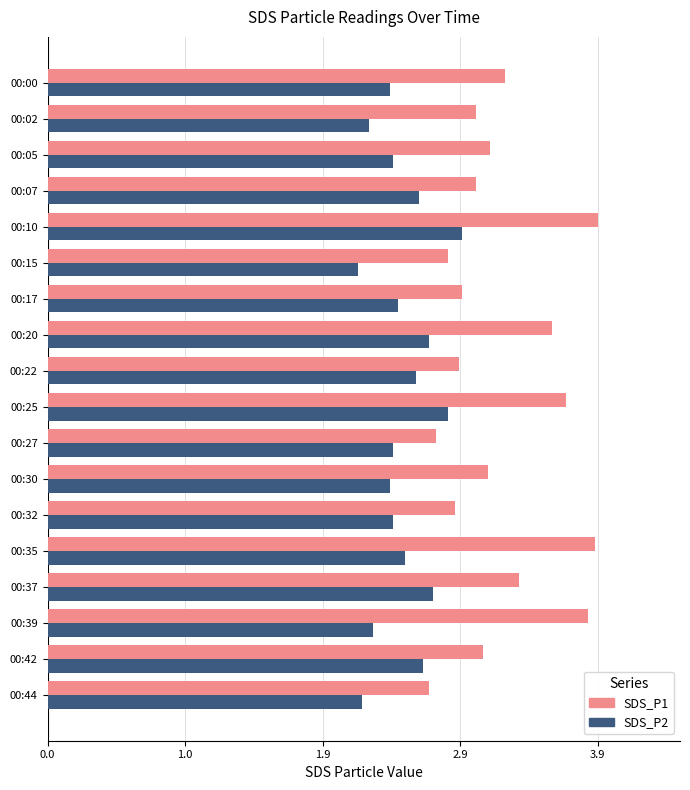

What are all the series names shown in the legend?

SDS_P1, SDS_P2